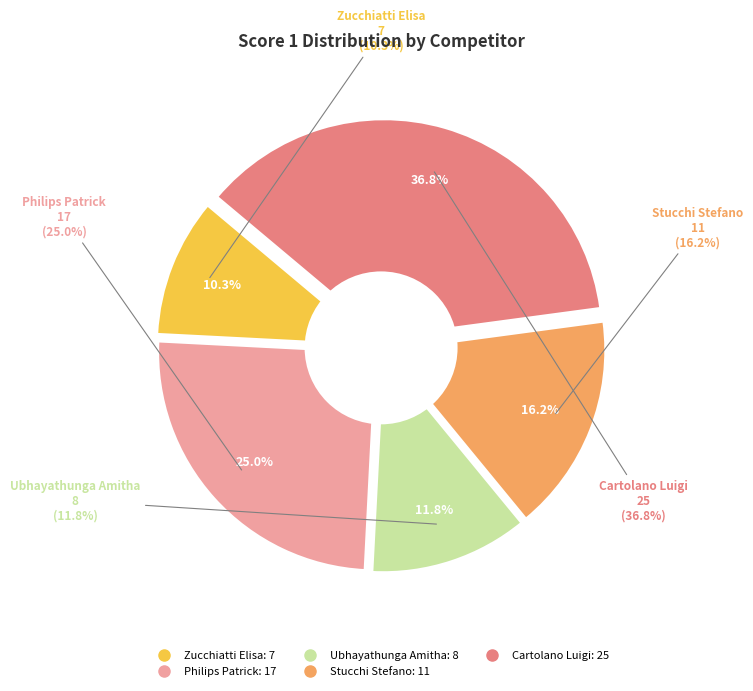

What percentage is the Stucchi Stefano slice, to the nearest percent?

16%